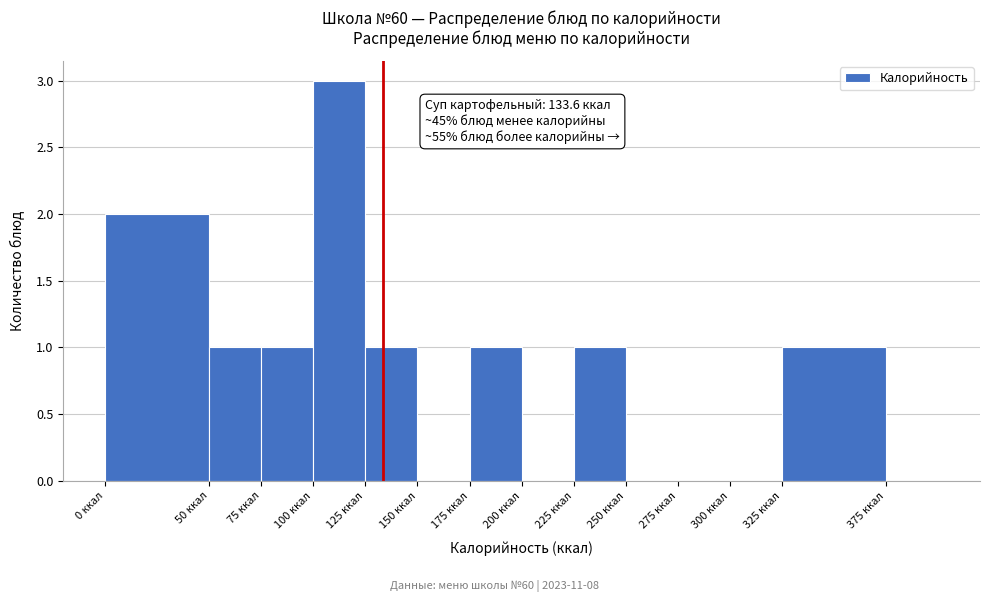

Over which range of the x-axis is the bar tallest?

100 to 125